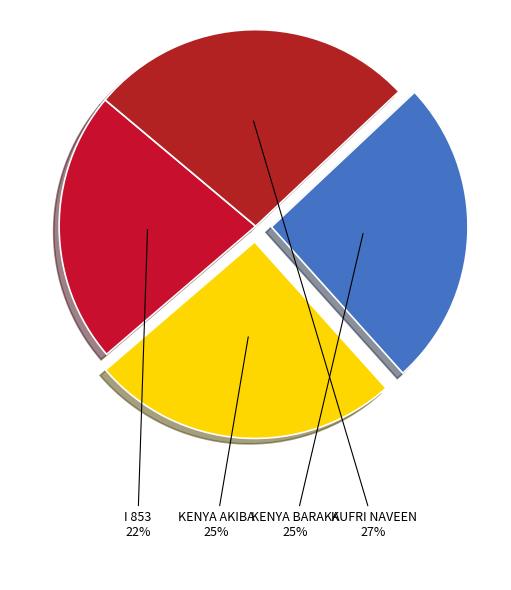

To the nearest percent, what is the difference between the KUFRI NAVEEN and KENYA AKIBA slice percentages?

2%